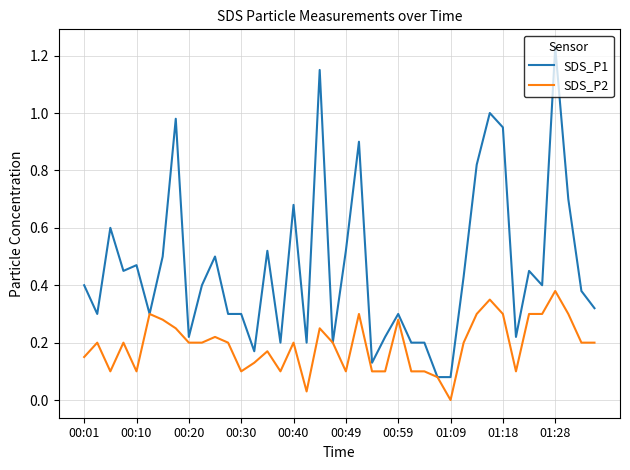

List the series in order of their overall mean, highest first.

SDS_P1, SDS_P2